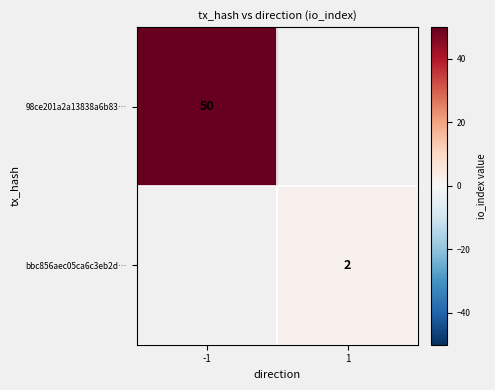

The value of 98ce201a2a13838a6b83… at -1 is 25. True or false?

False